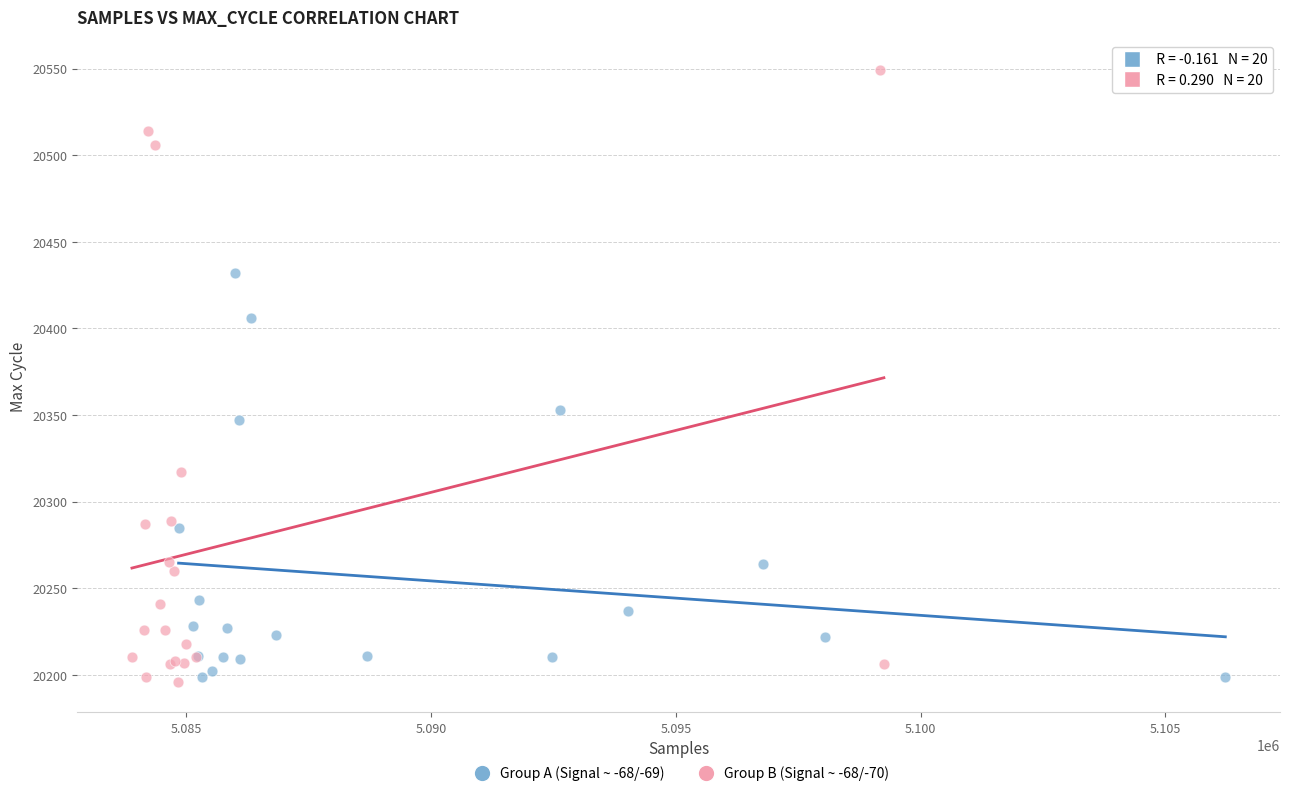

What are all the series names shown in the legend?

Group A (Signal ~ -68/-69), Group B (Signal ~ -68/-70)